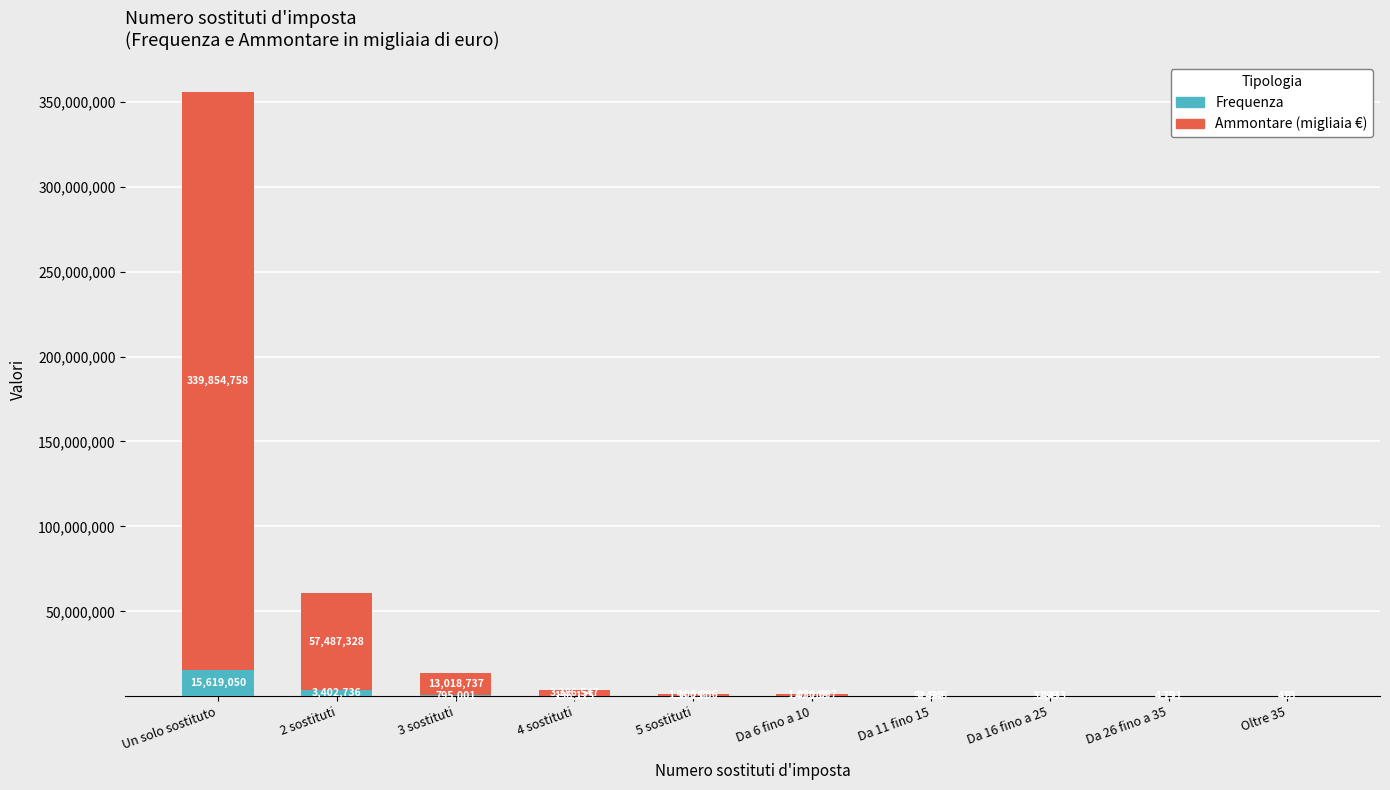

Reading left to right, list the values for the Frequenza series.

Un solo sostituto=15619050	2 sostituti=3402736	3 sostituti=795001	4 sostituti=196125	5 sostituti=56251	Da 6 fino a 10=40108	Da 11 fino 15=2412	Da 16 fino a 25=499	Da 26 fino a 35=75	Oltre 35=9